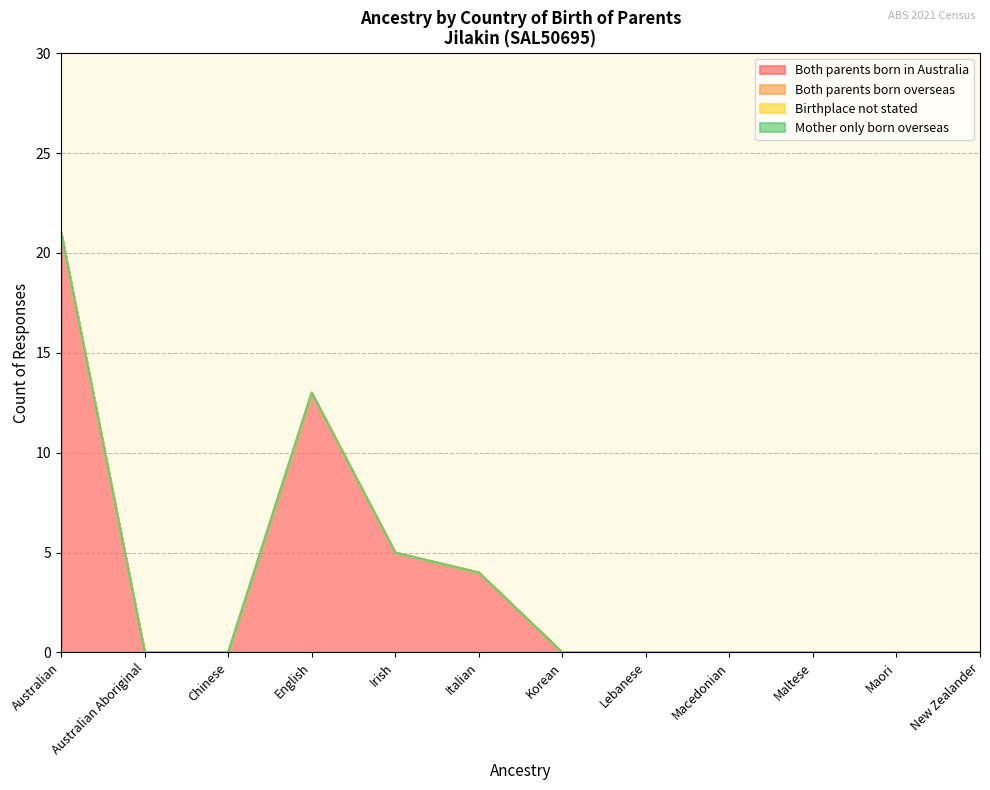

Count the number of categories in the chart.

12